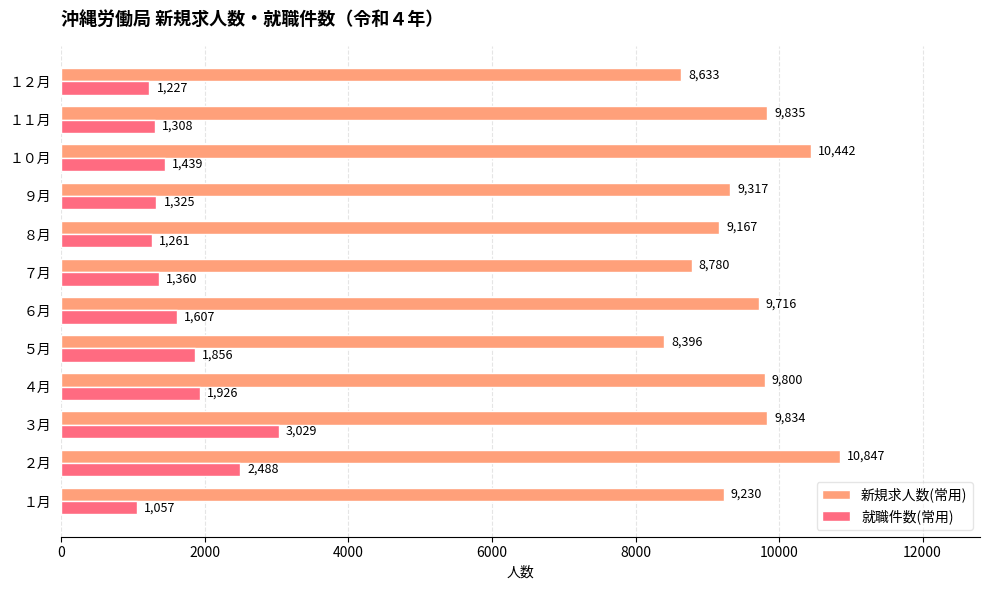

Which series has the largest range (max minus min)?

新規求人数(常用)